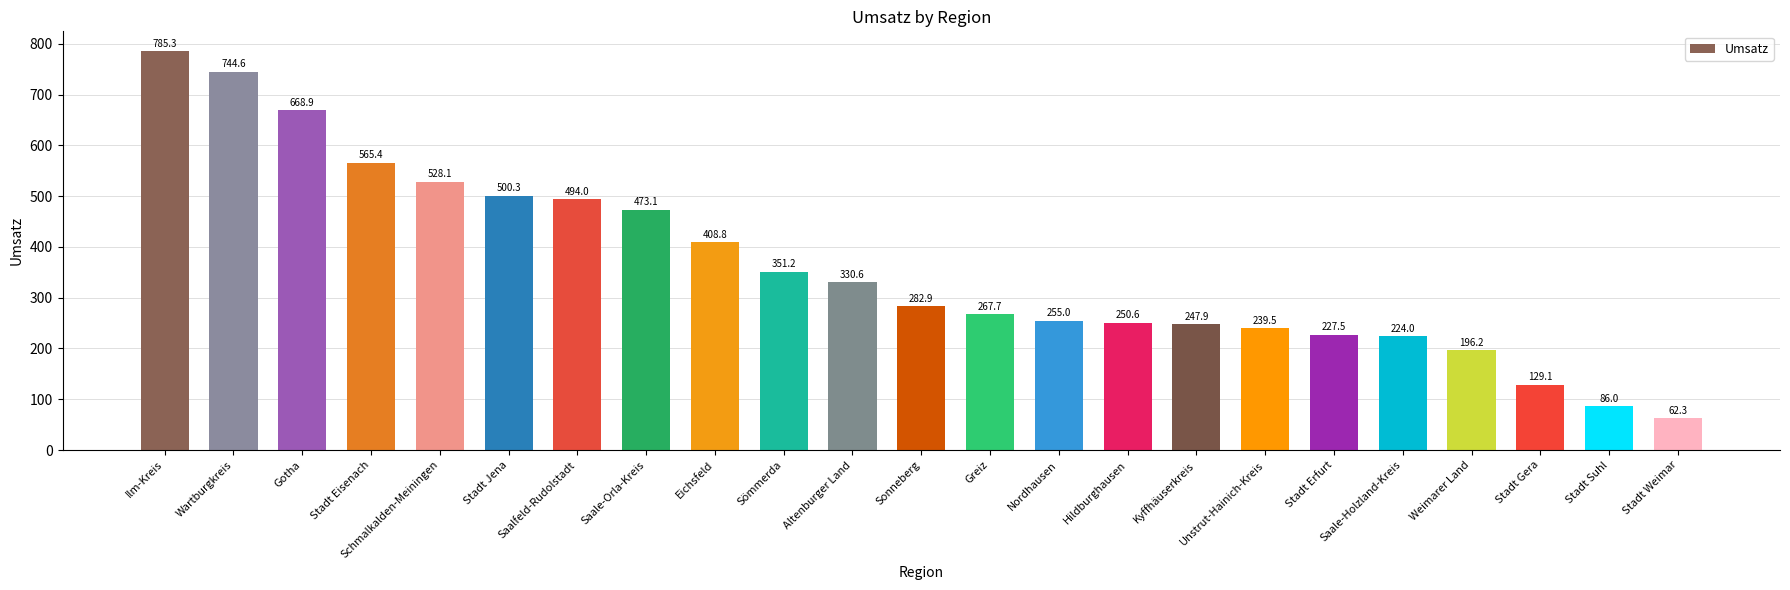

Which has a higher value, Saale-Orla-Kreis or Sömmerda?

Saale-Orla-Kreis